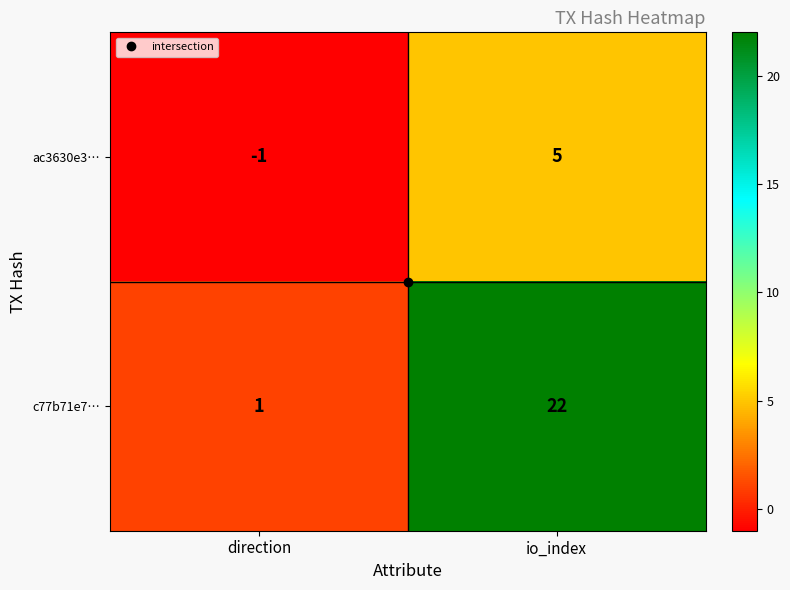

Between direction and io_index, which series saw the biggest shift?

c77b71e7…